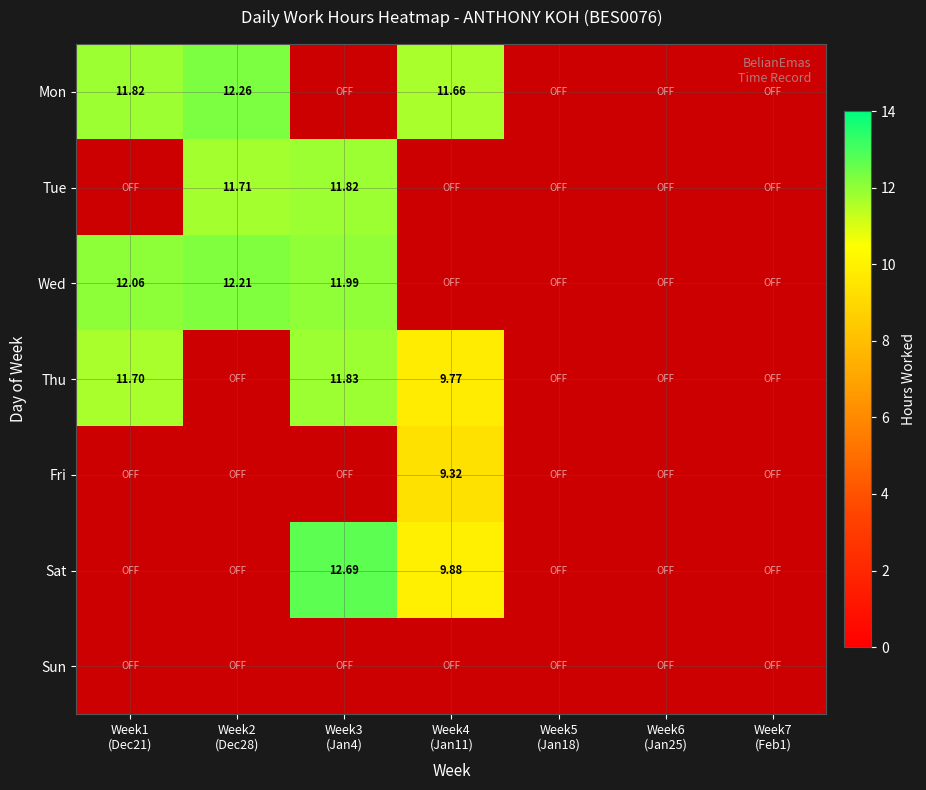

Between Week6 (Jan25) and Week7 (Feb1), which series saw the biggest shift?

Mon